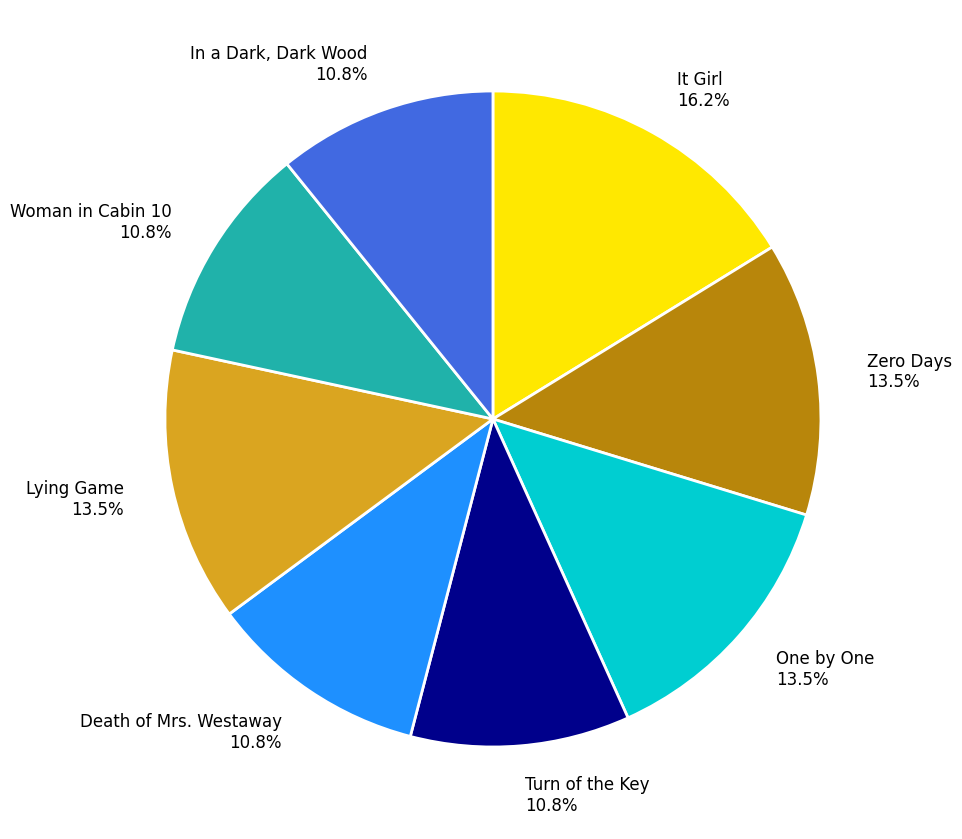

How much of the chart is everything except Turn of the Key?

89.2%